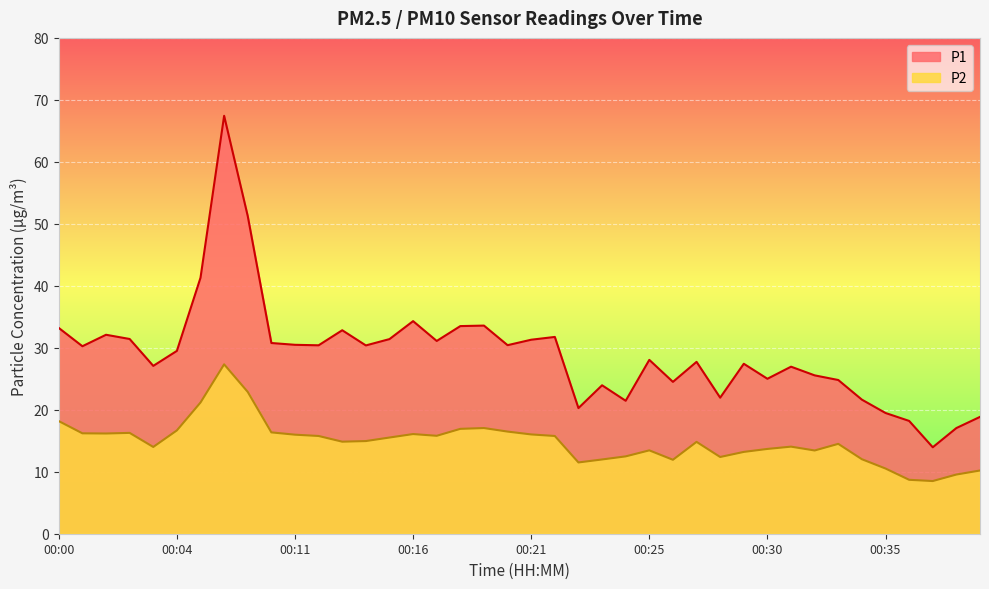

Between 00:30 and 00:31, which series saw the biggest shift?

P1